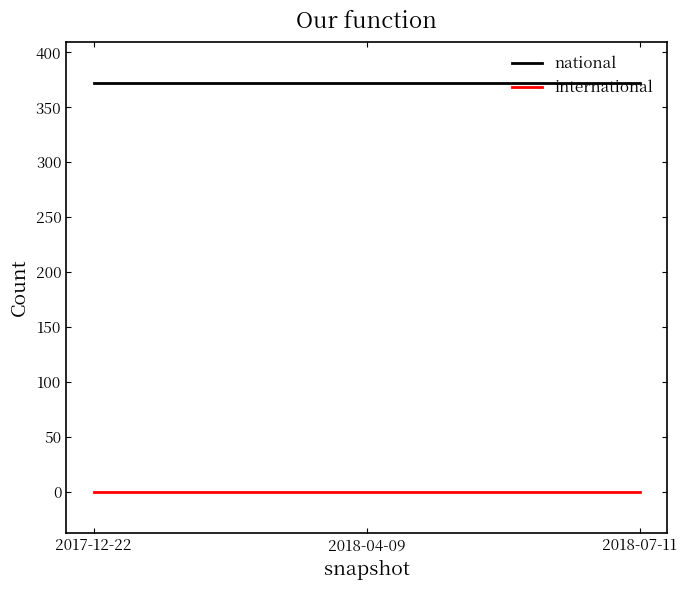

Is it true that national equals 372 at 2018-07-11?

True